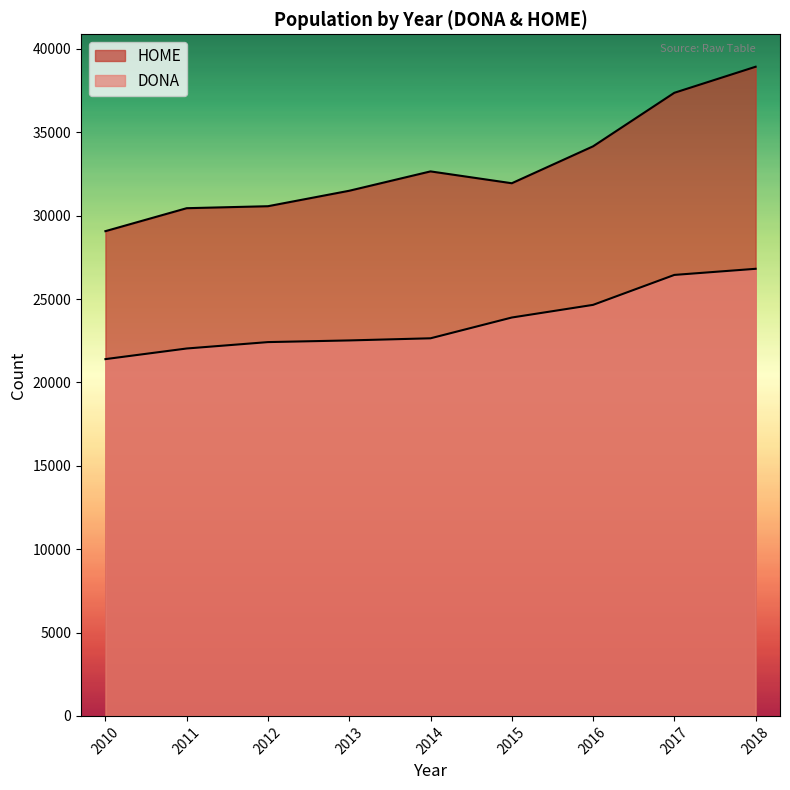

Reading left to right, what are all the values shown in this chart?

DONA: 2010=21399	2011=22036	2012=22420	2013=22520	2014=22648	2015=23894	2016=24653	2017=26449	2018=26816
HOME: 2010=29074	2011=30451	2012=30570	2013=31497	2014=32658	2015=31948	2016=34162	2017=37373	2018=38935